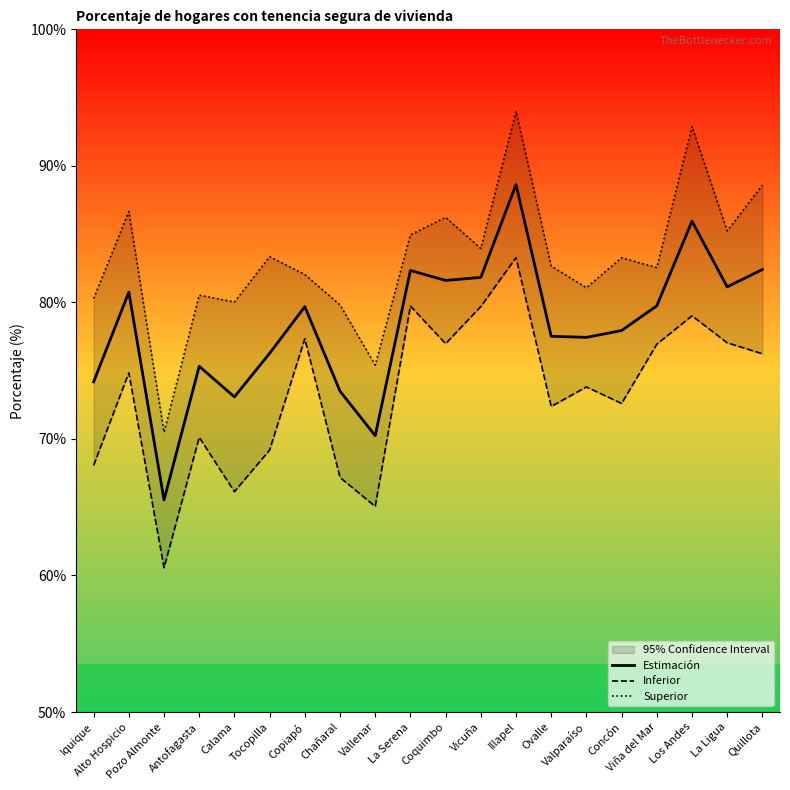

What is the sum of the Inferior values at Iquique and Tocopilla?

137.3